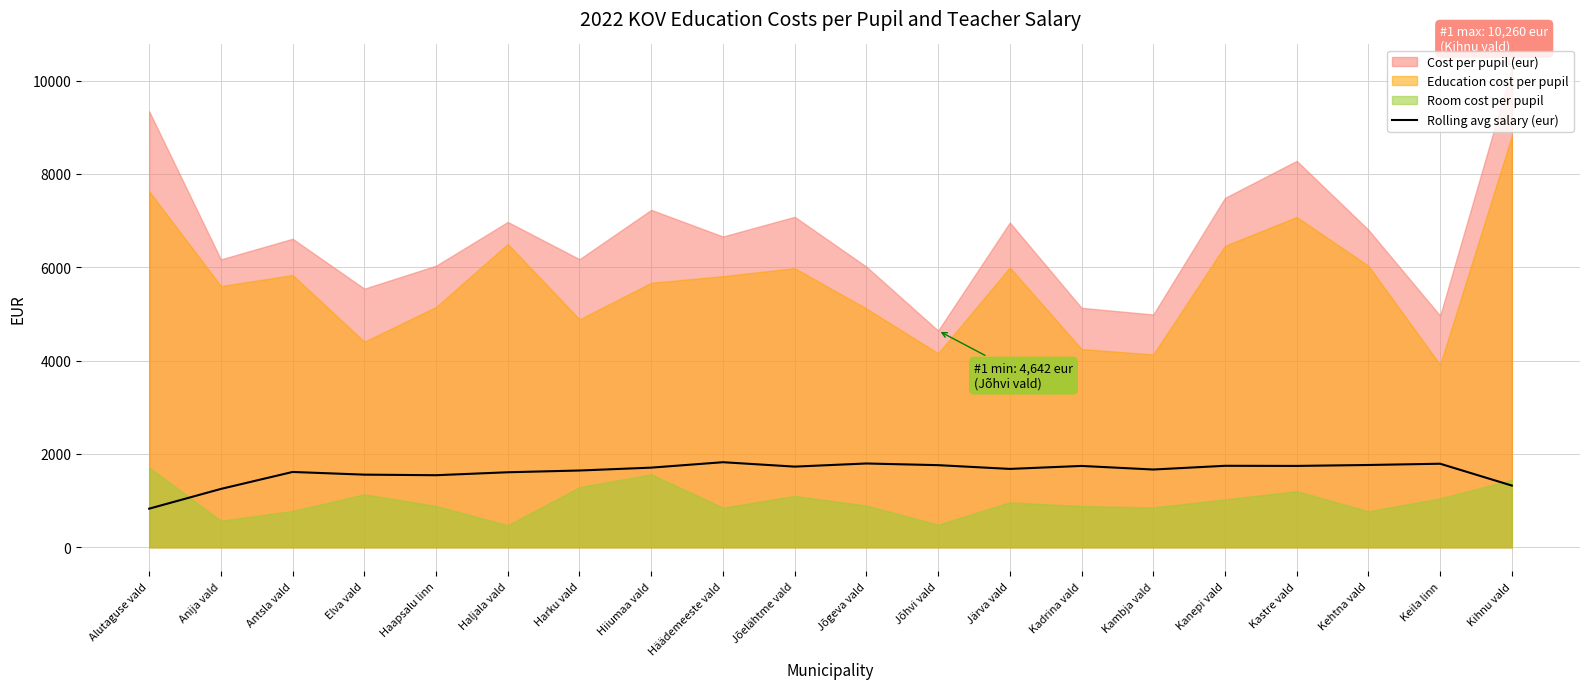

The value of Rolling avg salary (eur) at Kambja vald is 1666.2. True or false?

True